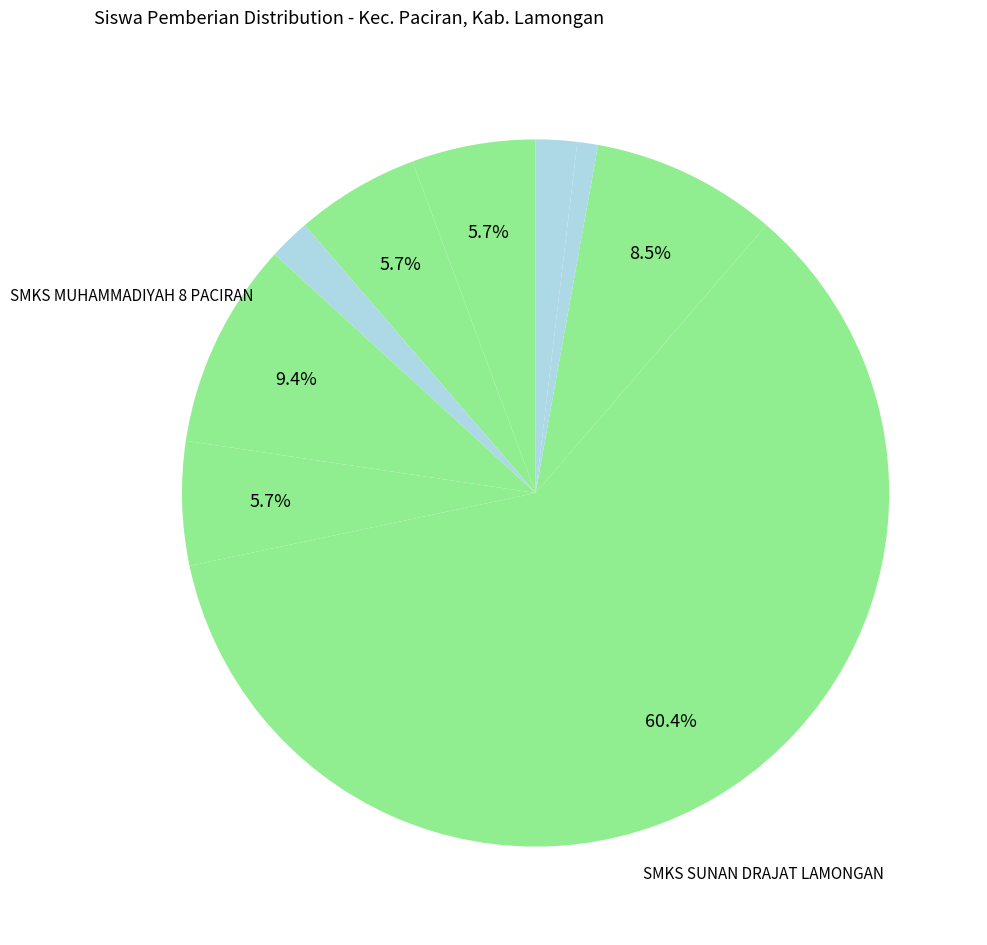

How many segments does this pie chart have?

9